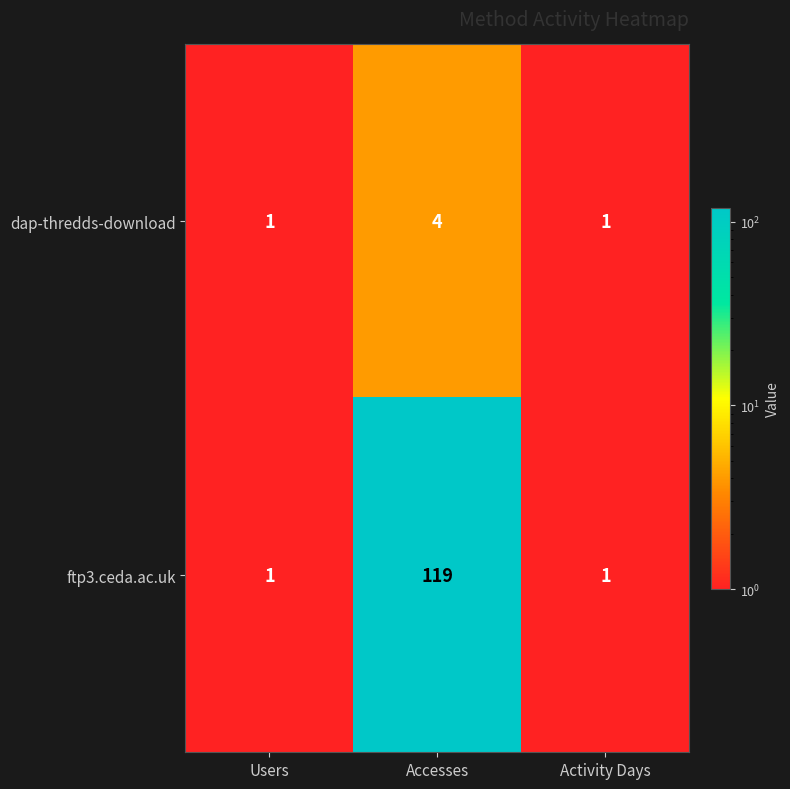

Count the number of data series in this chart.

2